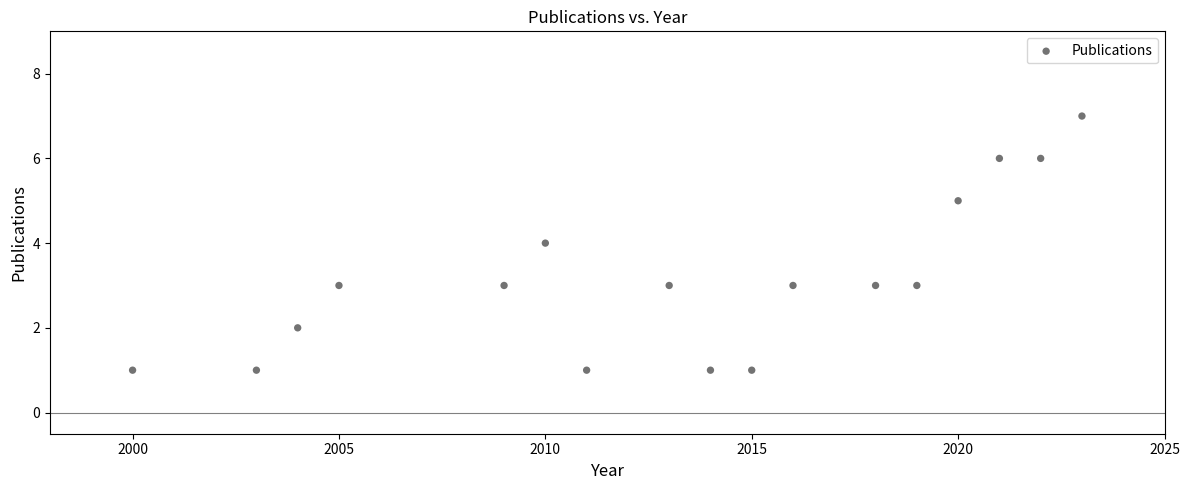

What is the range of Y values (max minus min)?

6